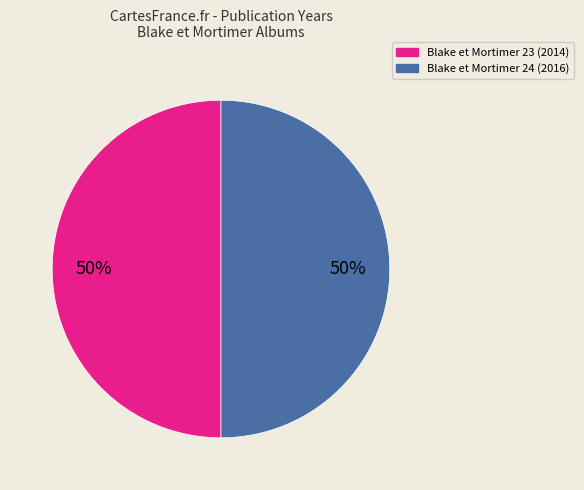

To the nearest percent, what is the average slice percentage?

50%